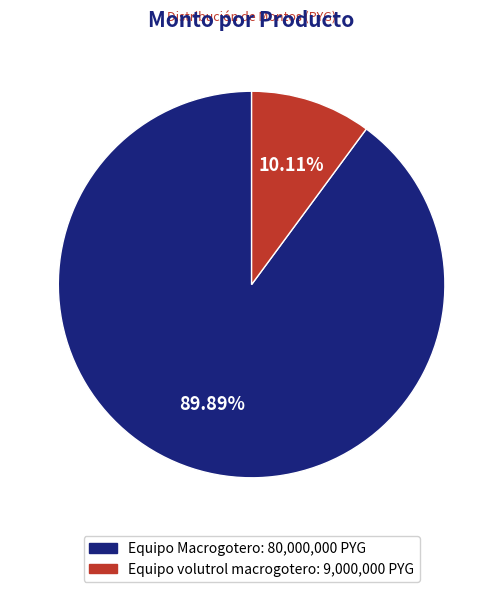

How many slices are in this pie chart?

2